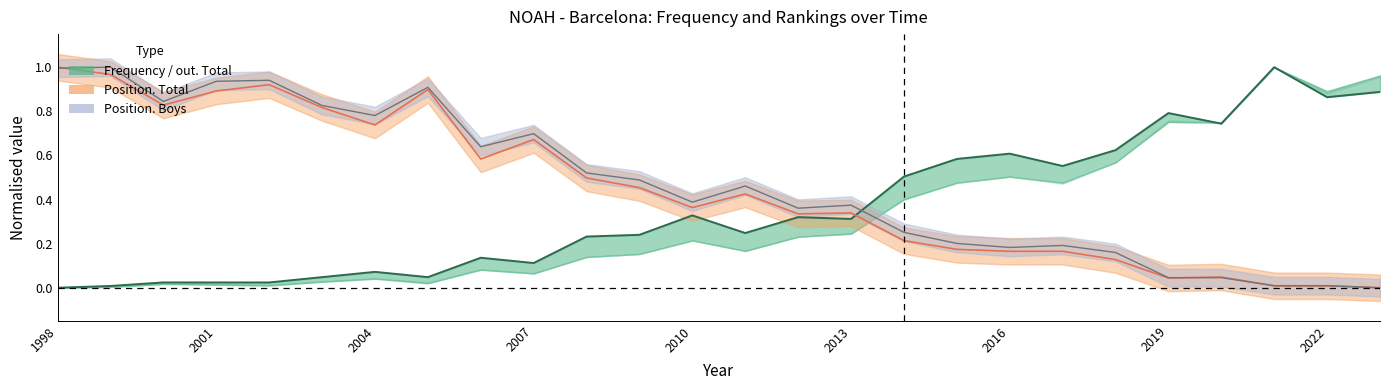

How many values in Position. Total (normalised) are above zero?

25